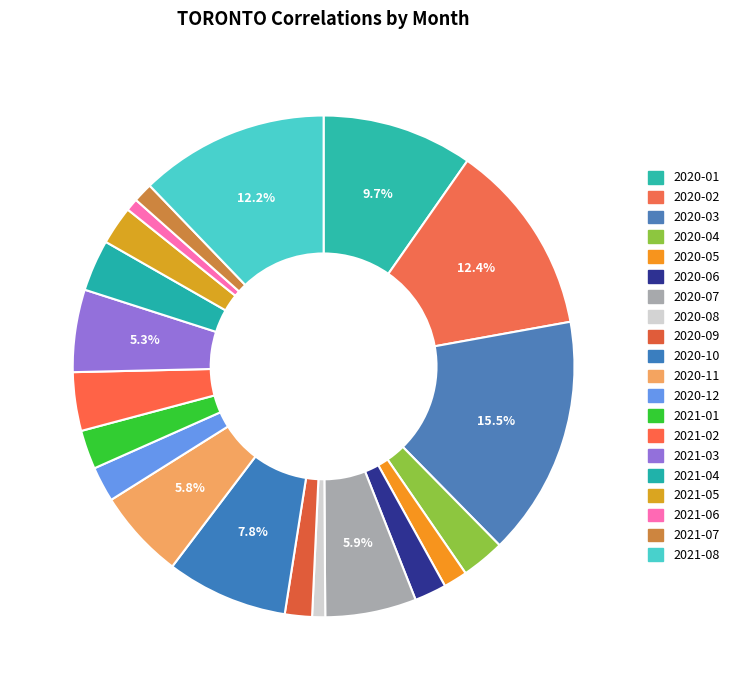

Is it true that 2020-08 is 1% of the pie?

True